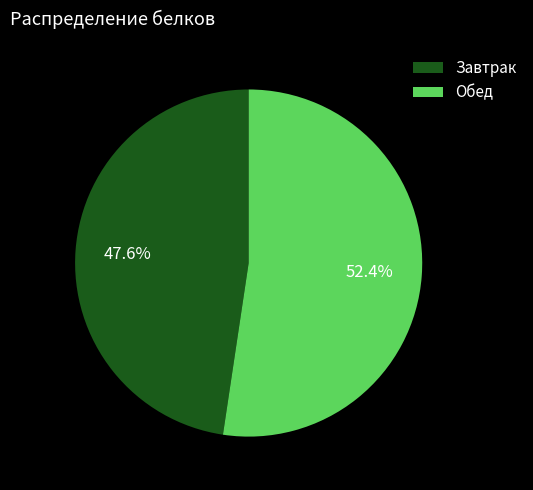

To the nearest percent, what is the difference between the largest and smallest slice percentages?

5%